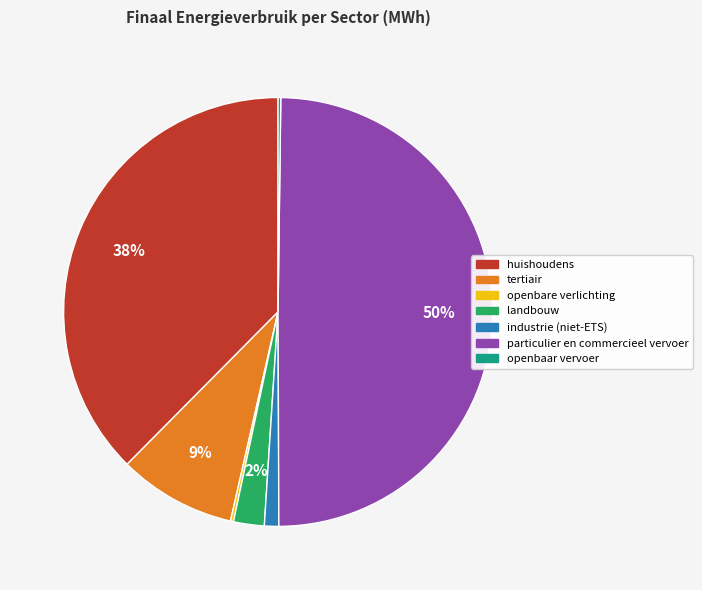

What percentage is the tertiair slice, to the nearest percent?

9%